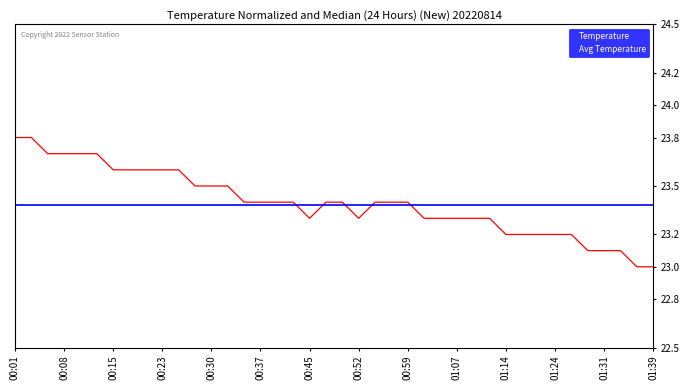

The Temperature series shows 23.4 at 00:59. True or false?

True